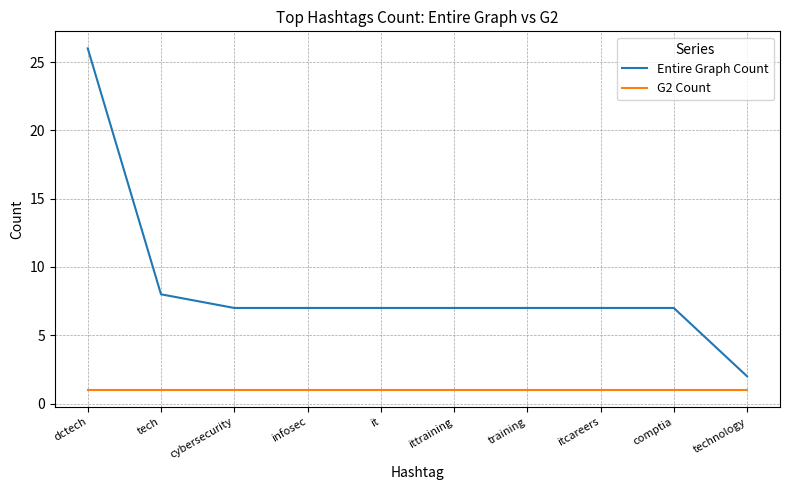

What is the smallest value displayed?

1